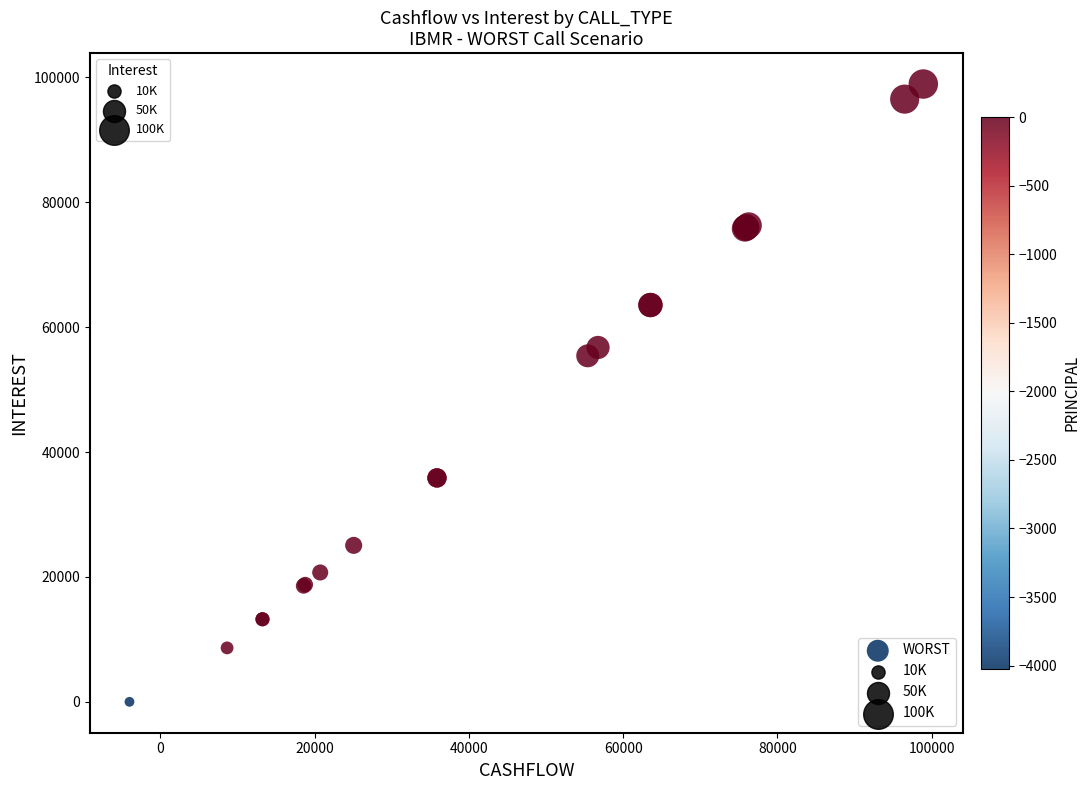

What Y value in the scatter plot is closest to 49465?

55409.1